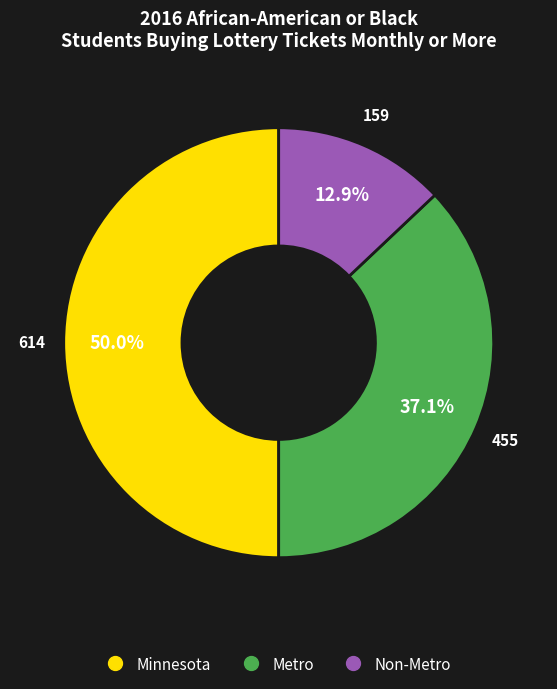

What is the smallest slice in the pie chart?

Non-Metro